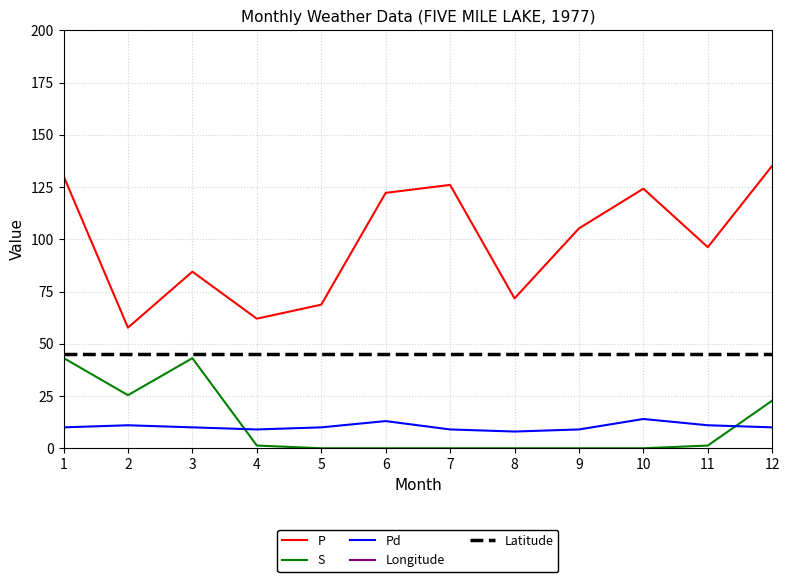

Is it true that Pd equals 10.0 at 5?

True